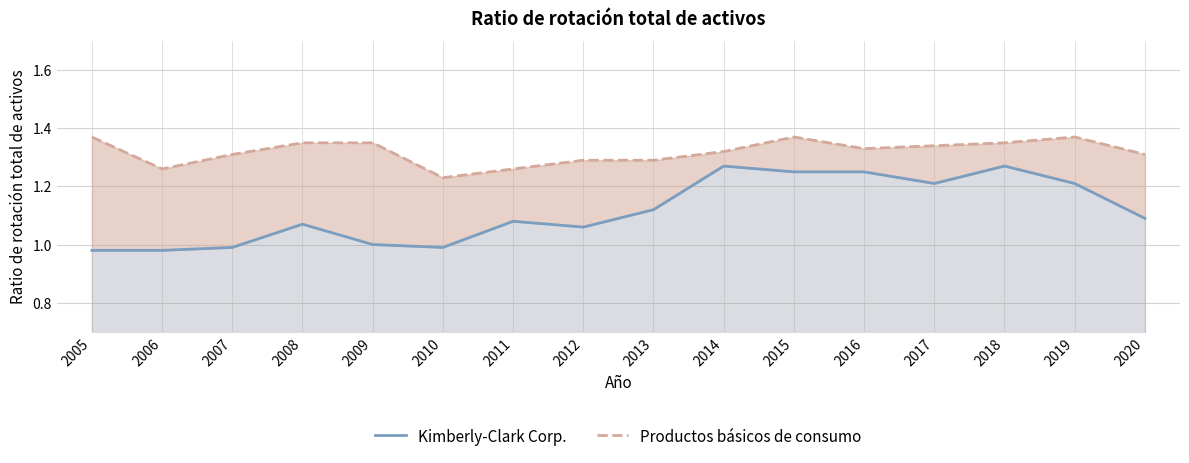

Does the chart have visible grid lines?

Yes